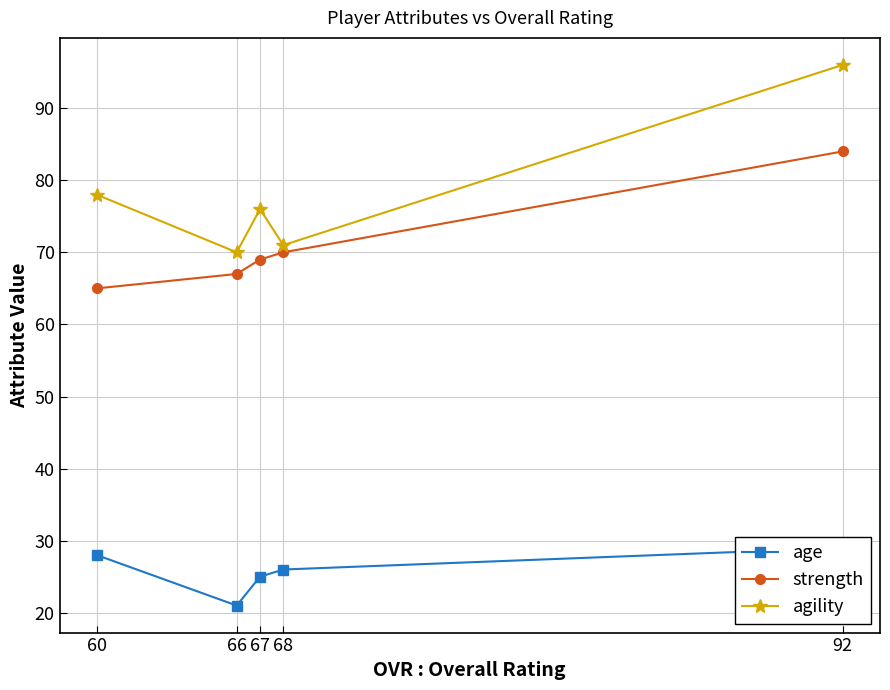

What is the sum of the strength values at 67 and 68?

139